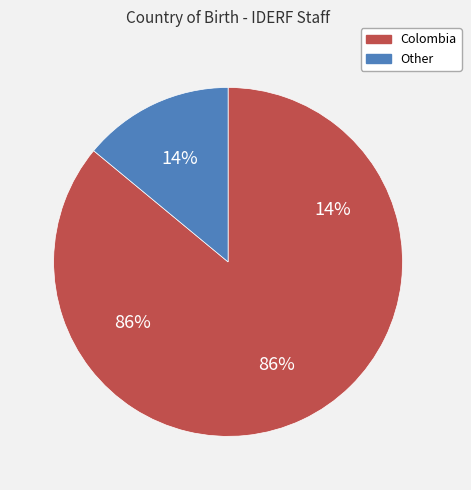

Does OTHER account for over 50% of the chart?

No